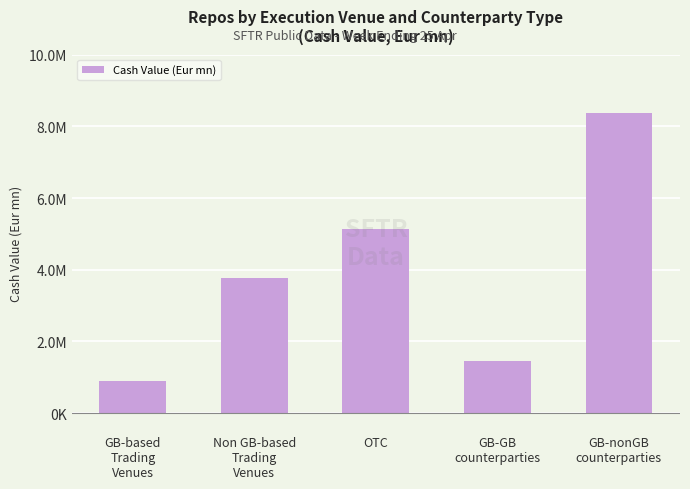

What is the difference between the maximum and minimum values?

7470643.1